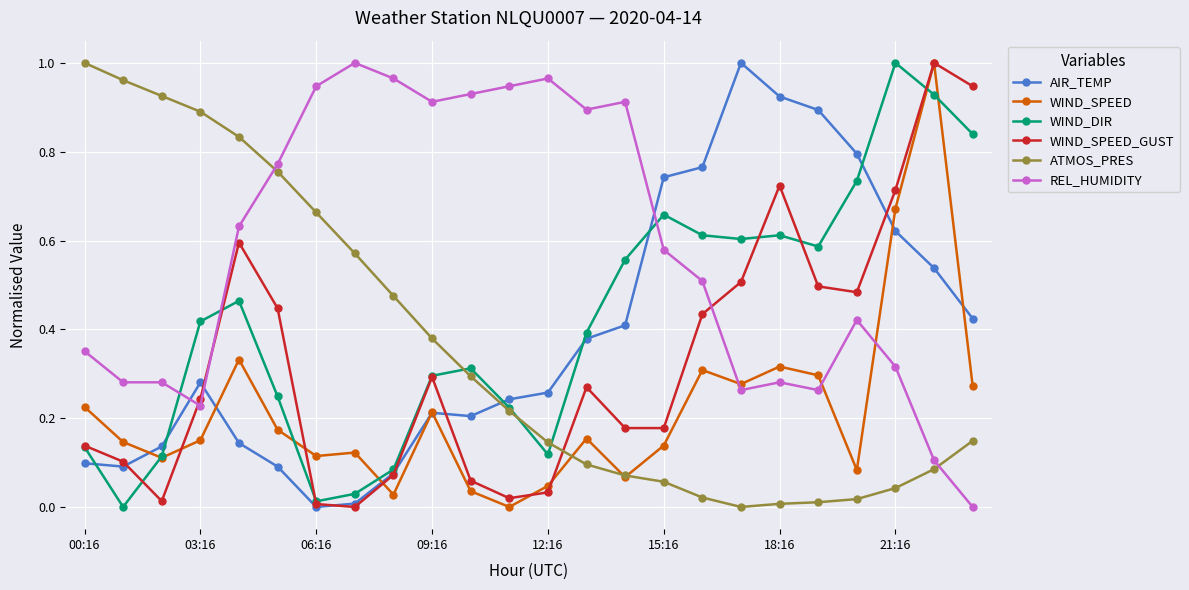

Which series has the largest total across all categories?

REL_HUMIDITY